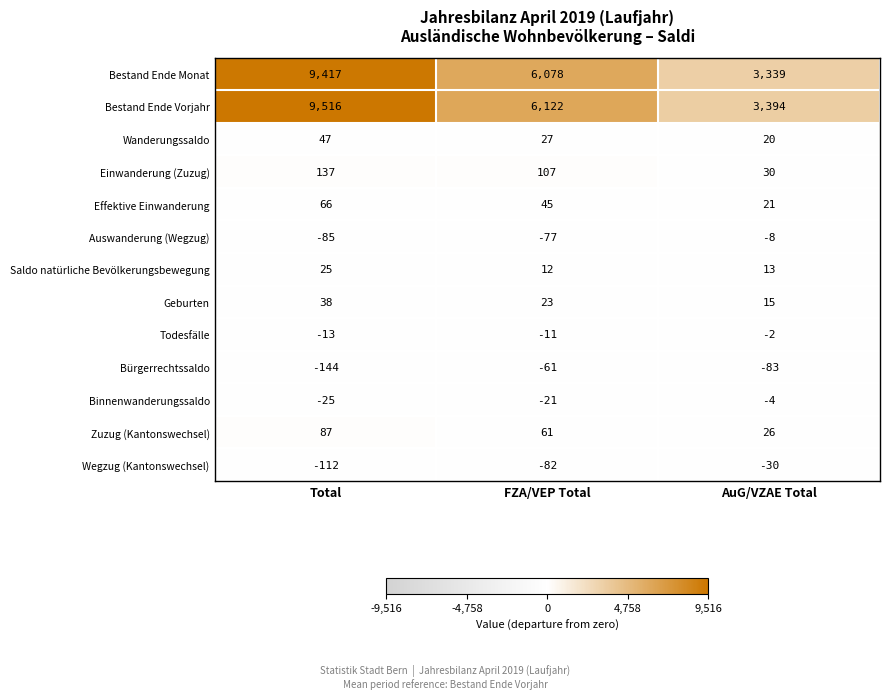

Which label corresponds to the smallest value in the chart?

Total